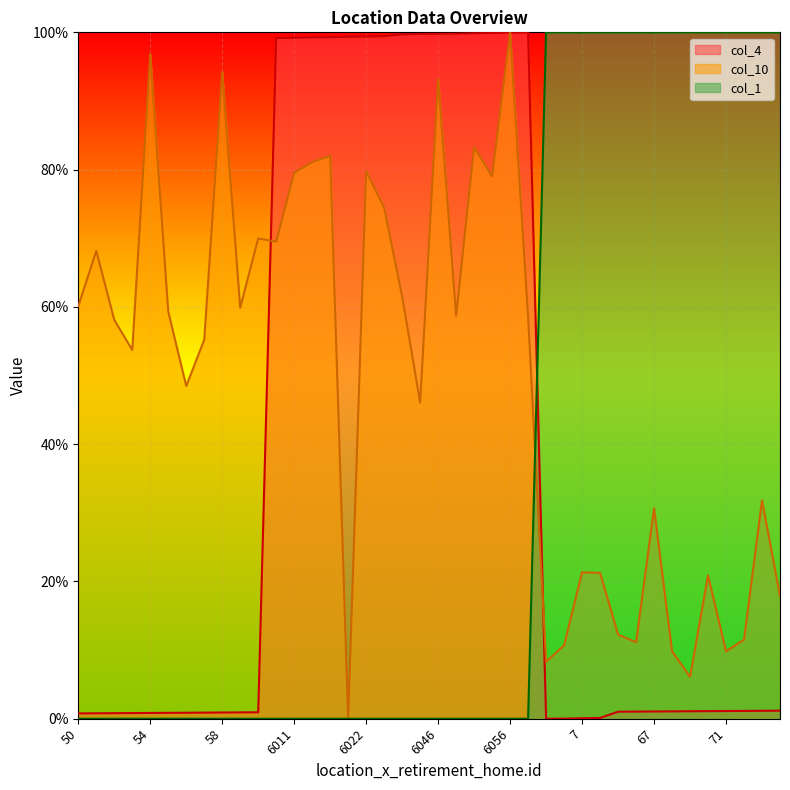

At which label is col_1 closest to 50?

50